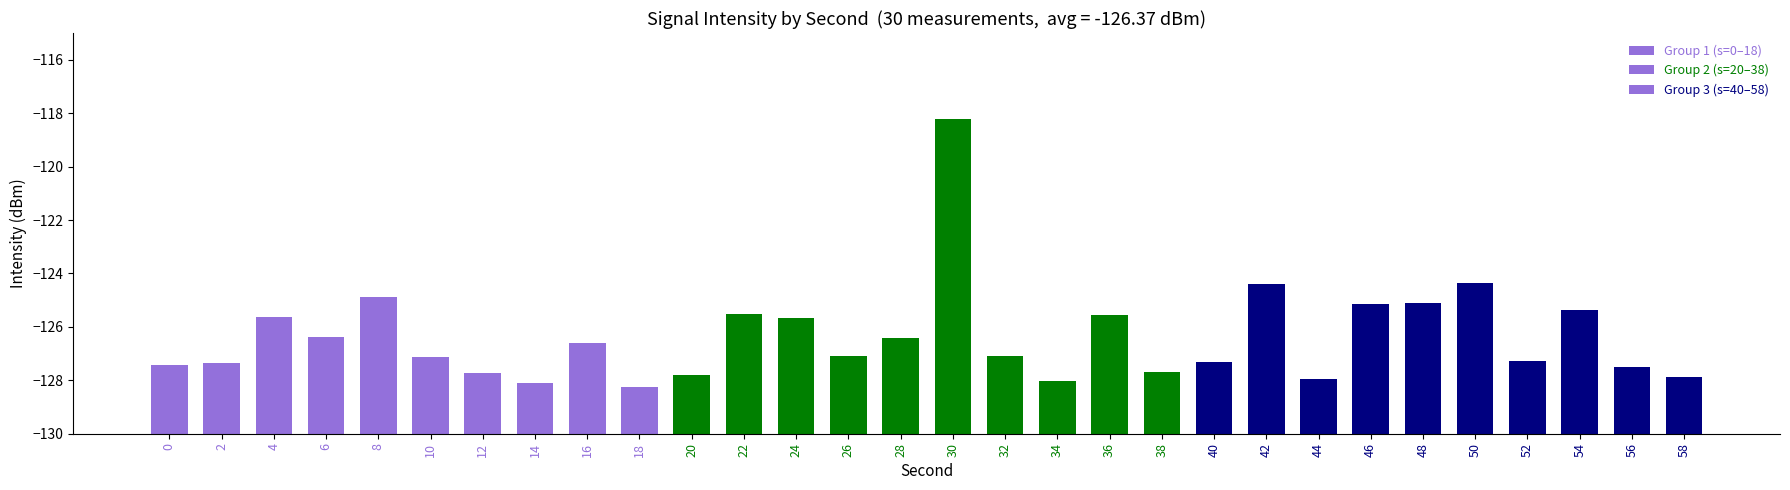

What is the value of the 8th bar from the left?

-128.1